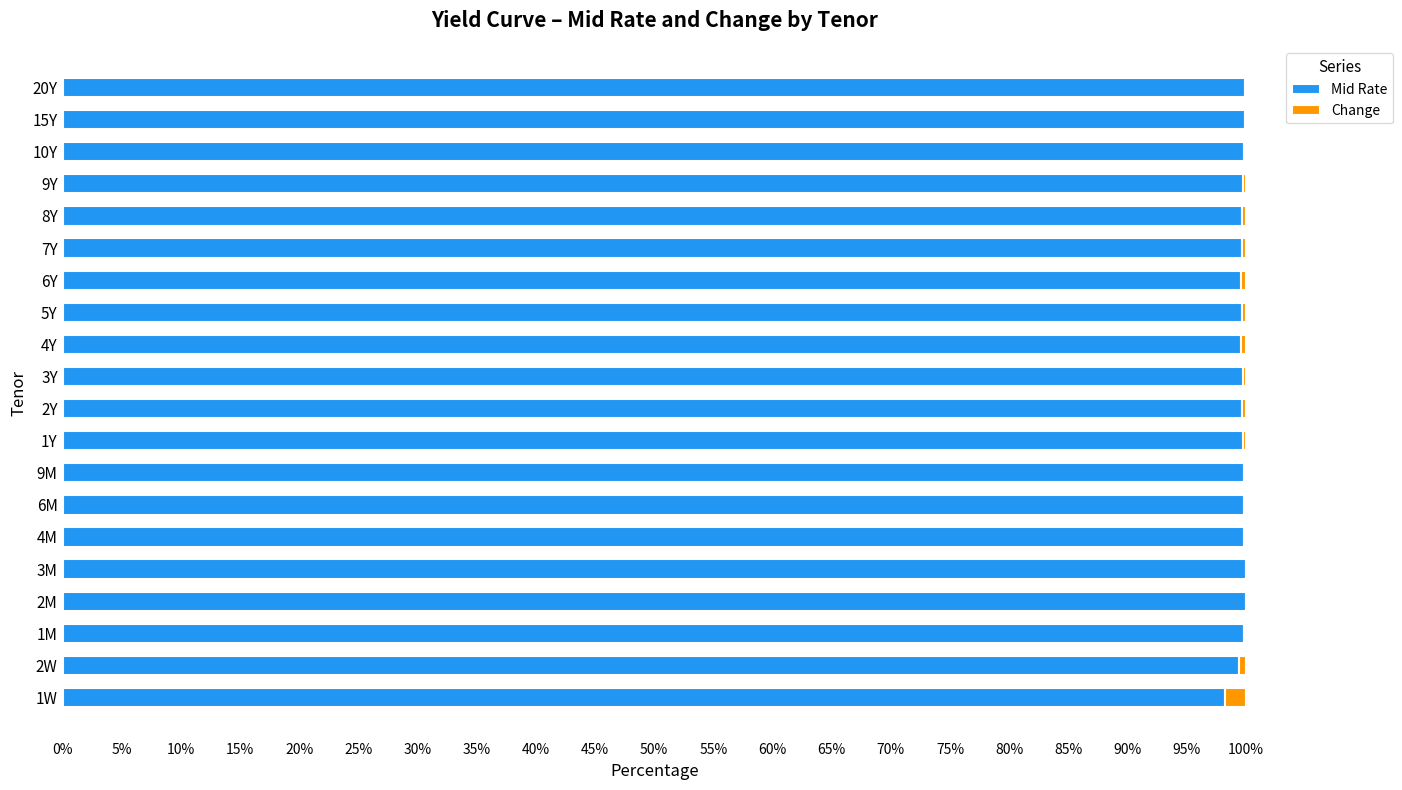

At how many categories does at least one series exceed 0?

20